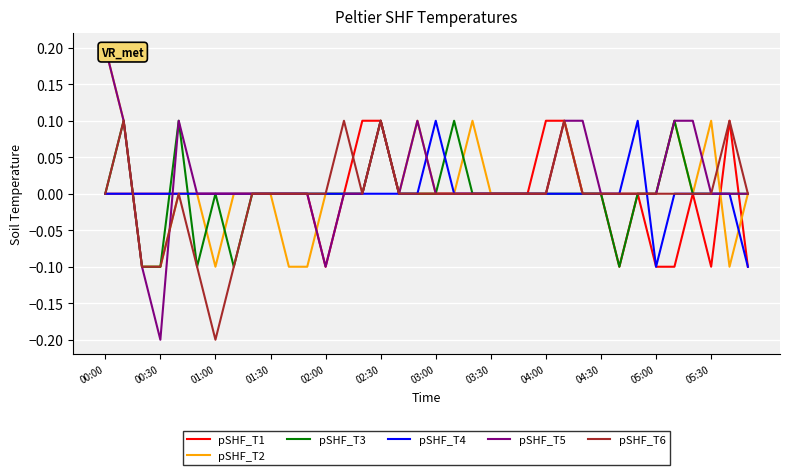

How many pSHF_T4 values are between 0 and 1?

34